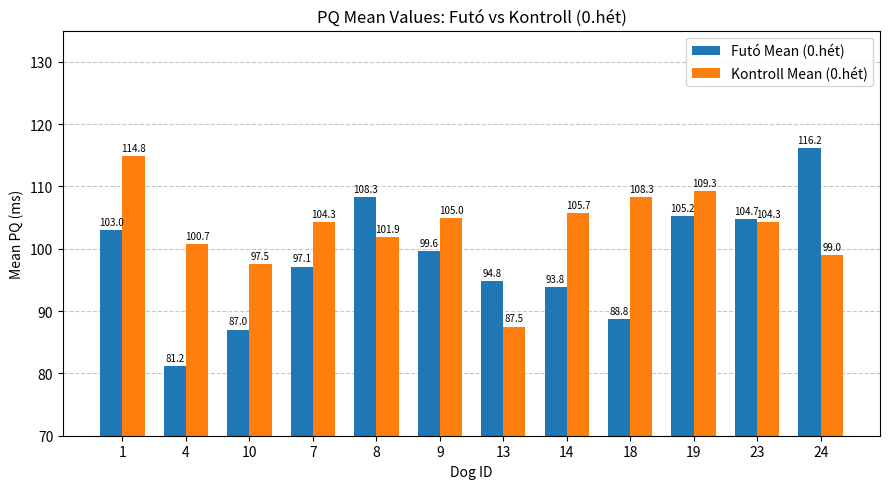

True or false: Futó Mean (0.hét) has a value of 116.2 at 24.

True